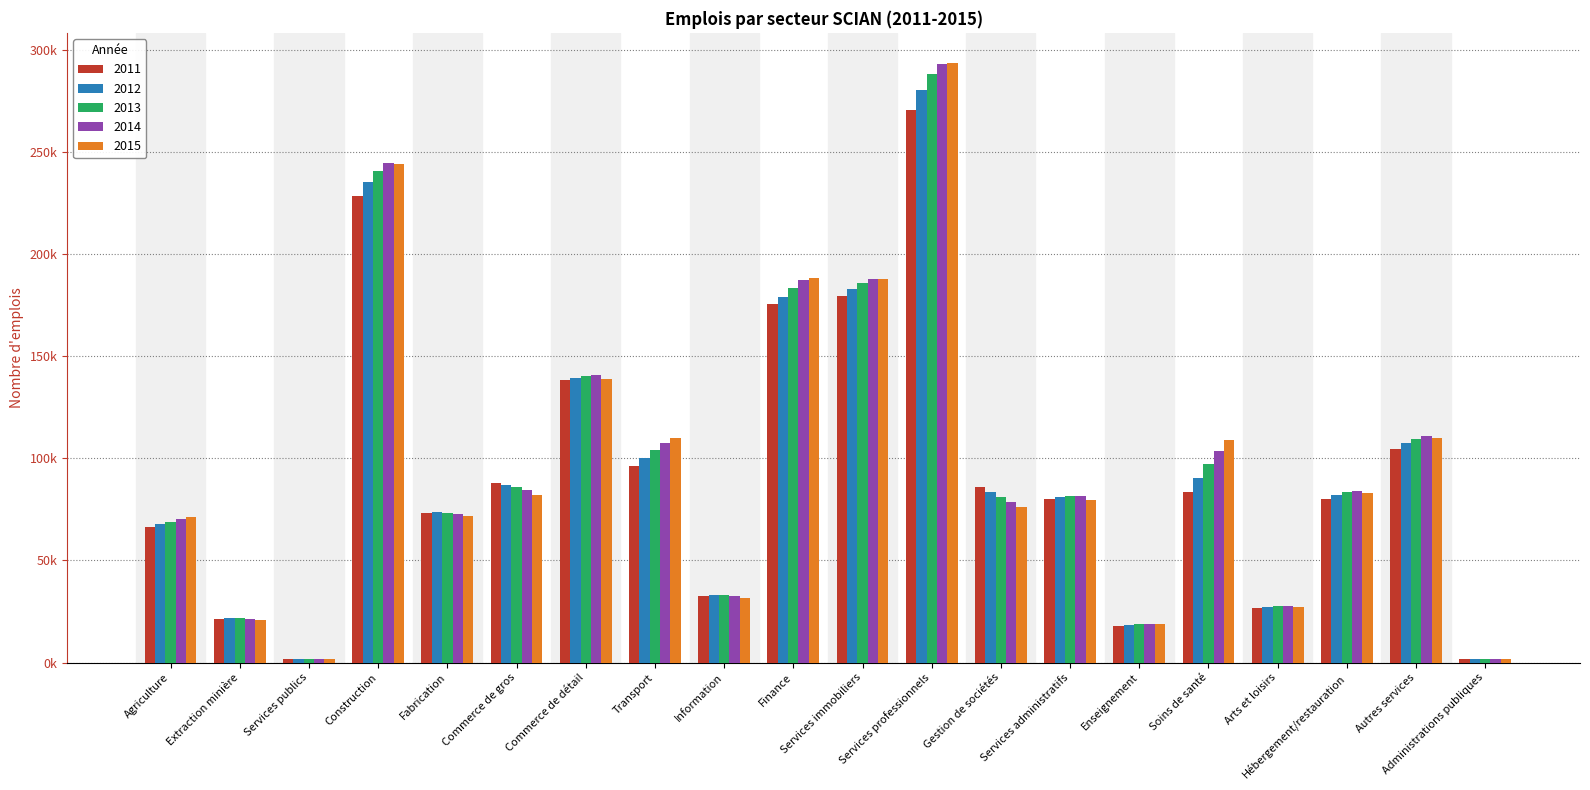

At Information, list the series in order from smallest to largest.

2015, 2011, 2014, 2012, 2013